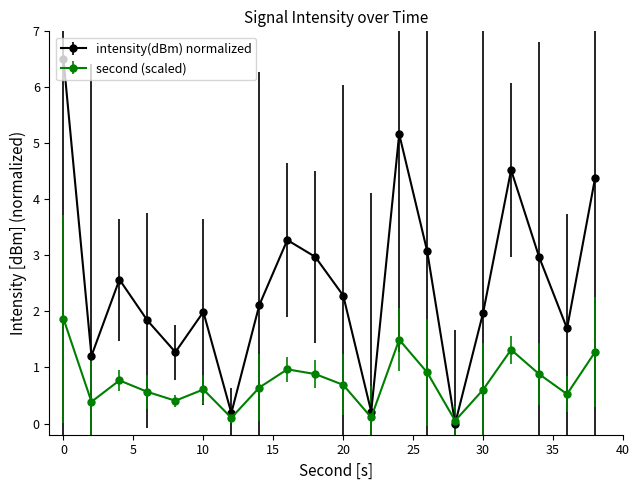

How many interior local peaks does the second (scaled) series have?

5